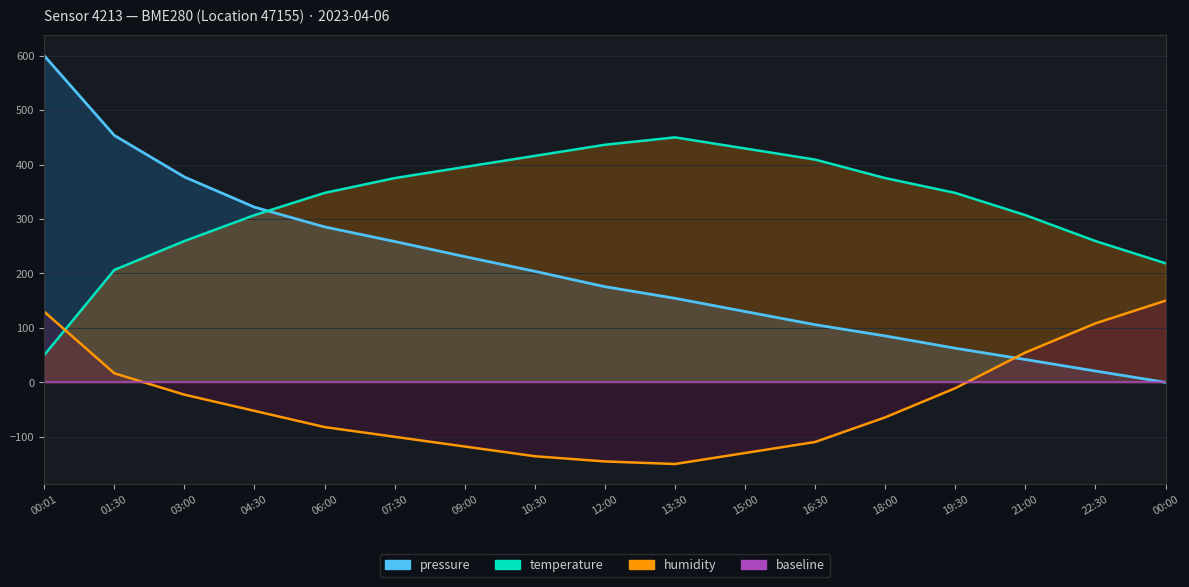

What is the difference between the second highest and minimum values in the pressure series?

453.6